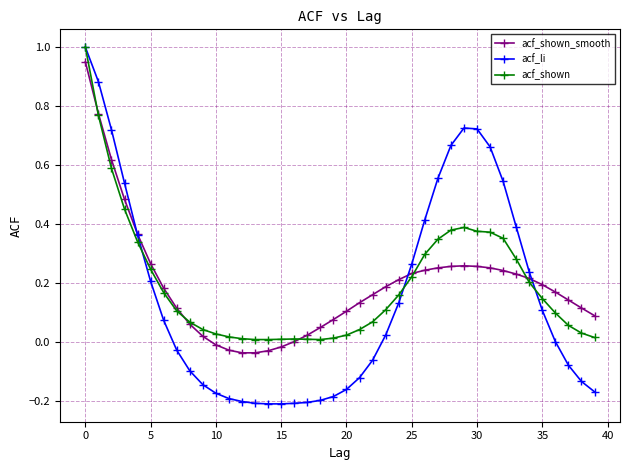

Which series has the largest range (max minus min)?

acf_li